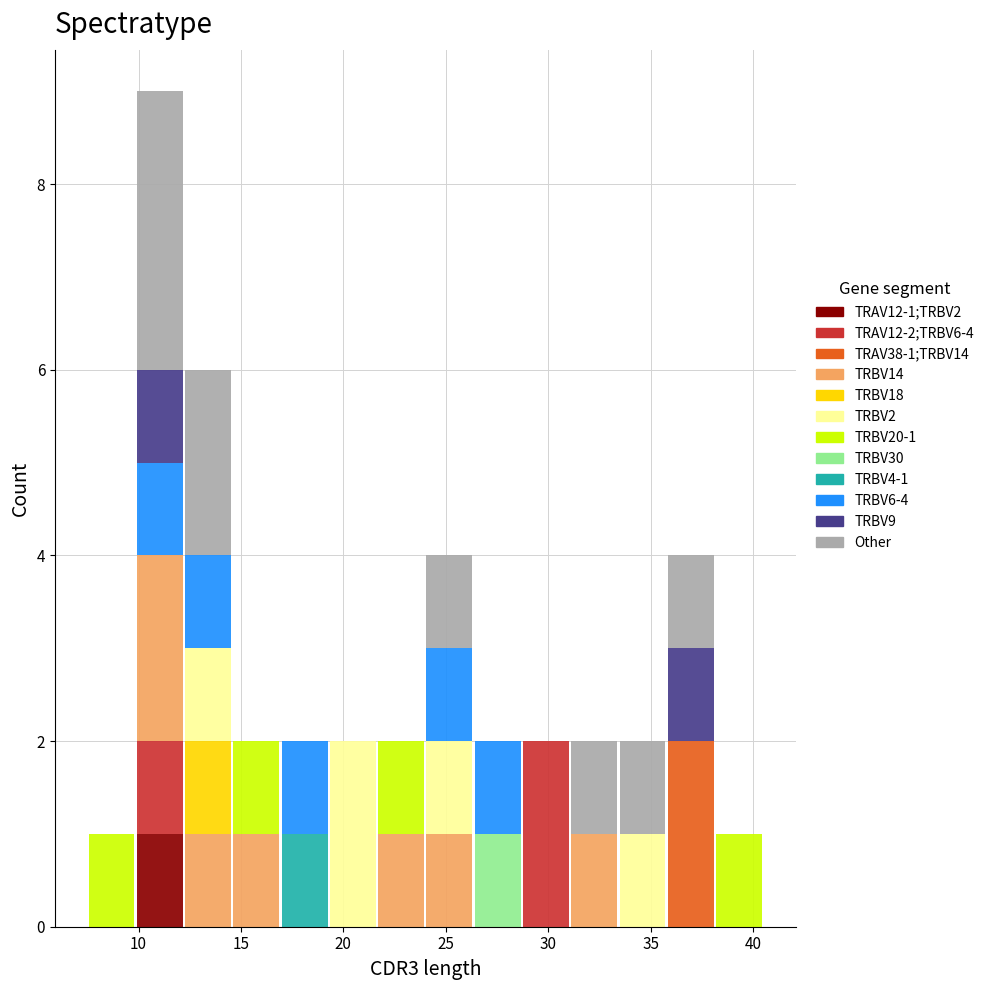

Which range on the x-axis has the tallest stacked bar (by total height)?

10.0 to 12.0